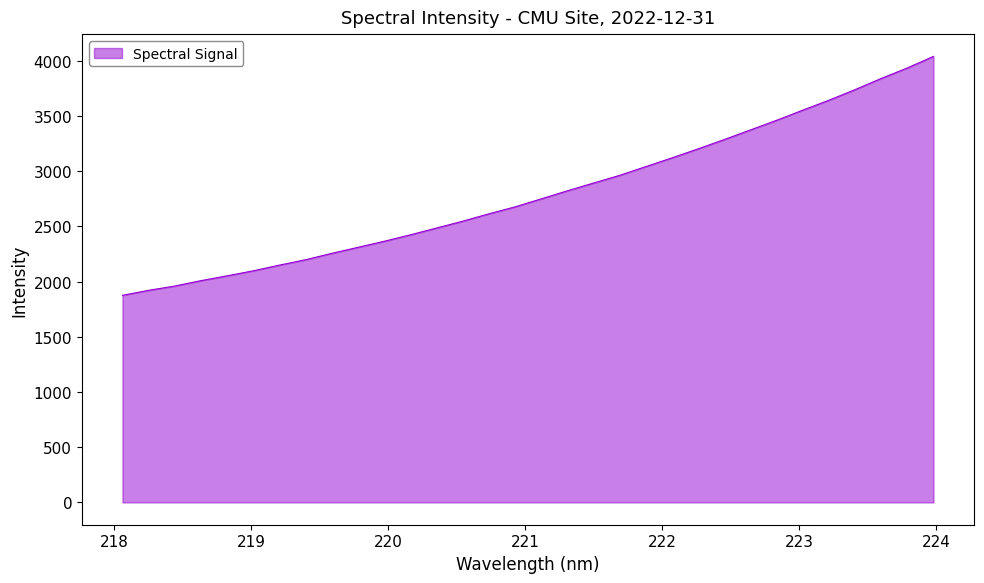

What is the difference between the maximum and minimum values?

2163.2